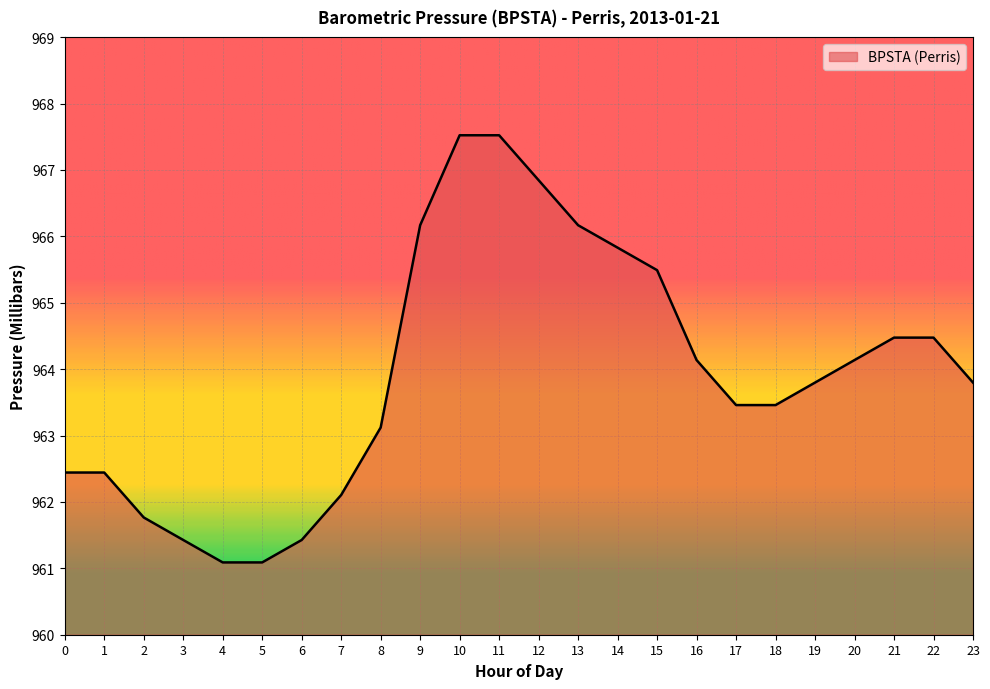

Reading right to left, extract all data points from this chart.

23=963.8	22=964.5	21=964.5	20=964.1	19=963.8	18=963.5	17=963.5	16=964.1	15=965.5	14=965.8	13=966.2	12=966.8	11=967.5	10=967.5	9=966.2	8=963.1	7=962.1	6=961.4	5=961.1	4=961.1	3=961.4	2=961.8	1=962.4	0=962.4